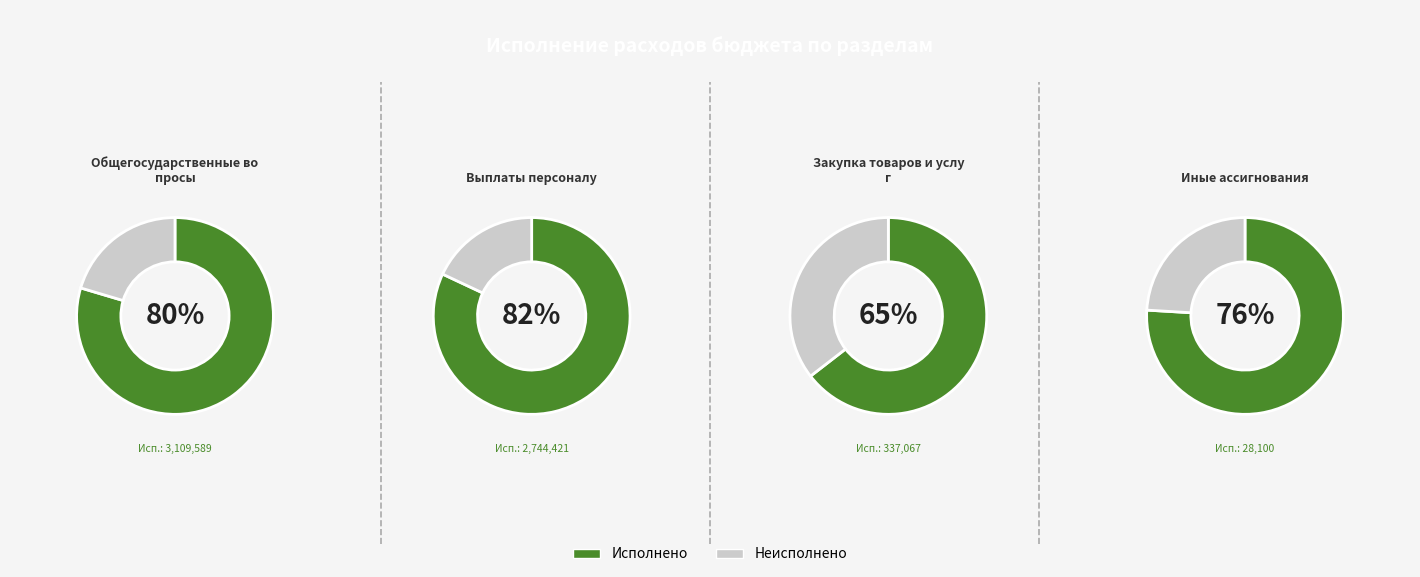

How many slices are in this pie chart?

4